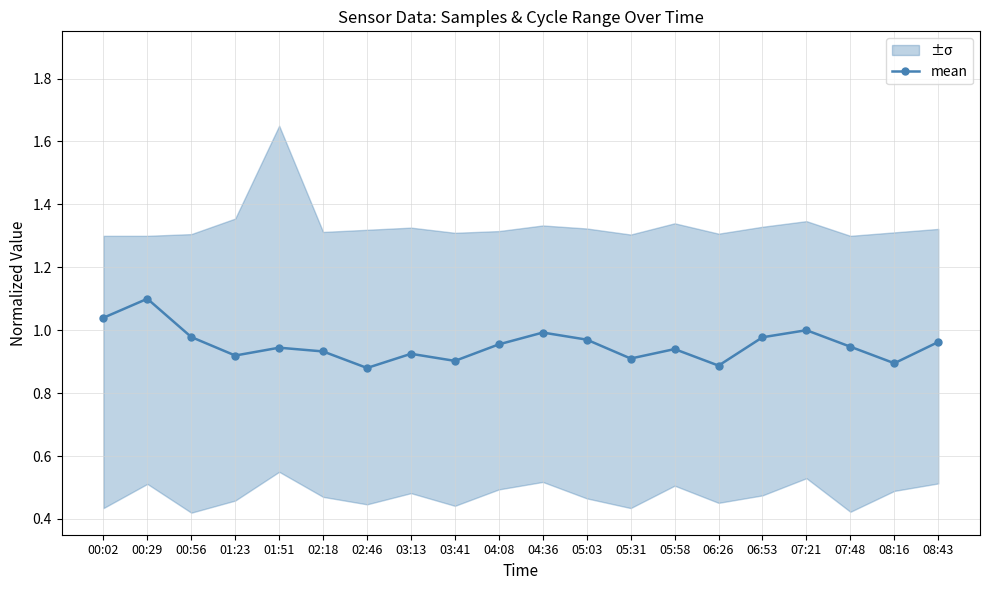

List the labels in order of value, largest first.

00:29, 00:02, 07:21, 04:36, 00:56, 06:53, 05:03, 08:43, 04:08, 07:48, 01:51, 05:58, 02:18, 03:13, 01:23, 05:31, 03:41, 08:16, 06:26, 02:46